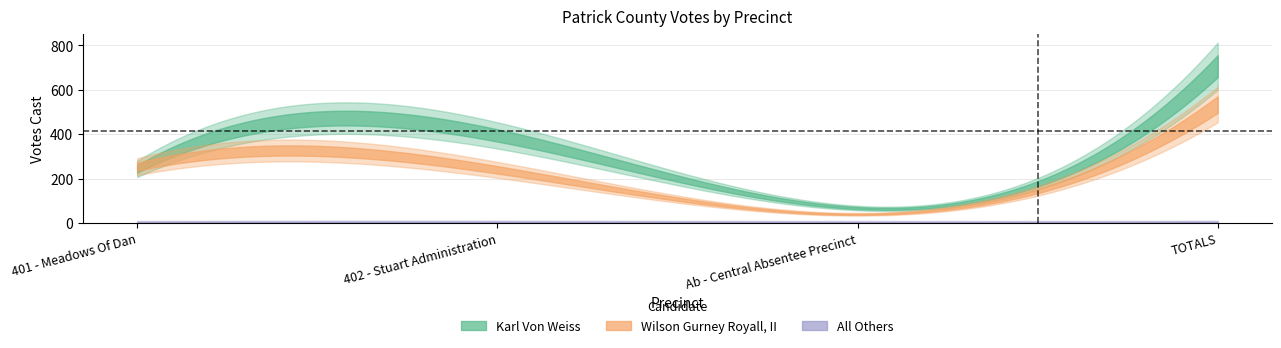

Where do Wilson Gurney Royall, II and Karl Von Weiss first cross each other?

401 - Meadows Of Dan and 402 - Stuart Administration